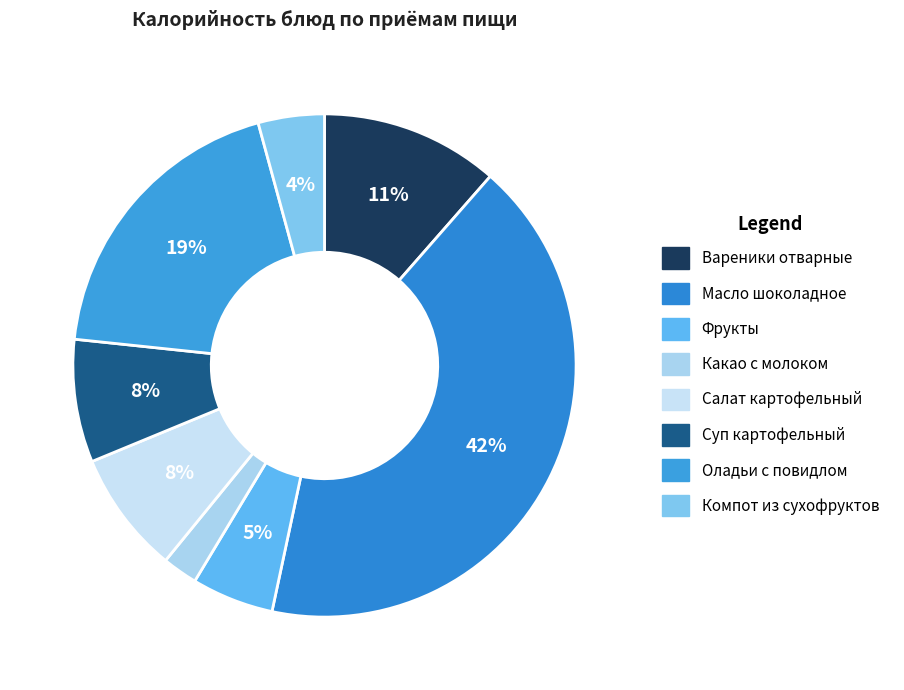

To the nearest percent, what portion does Масло шоколадное represent?

42%